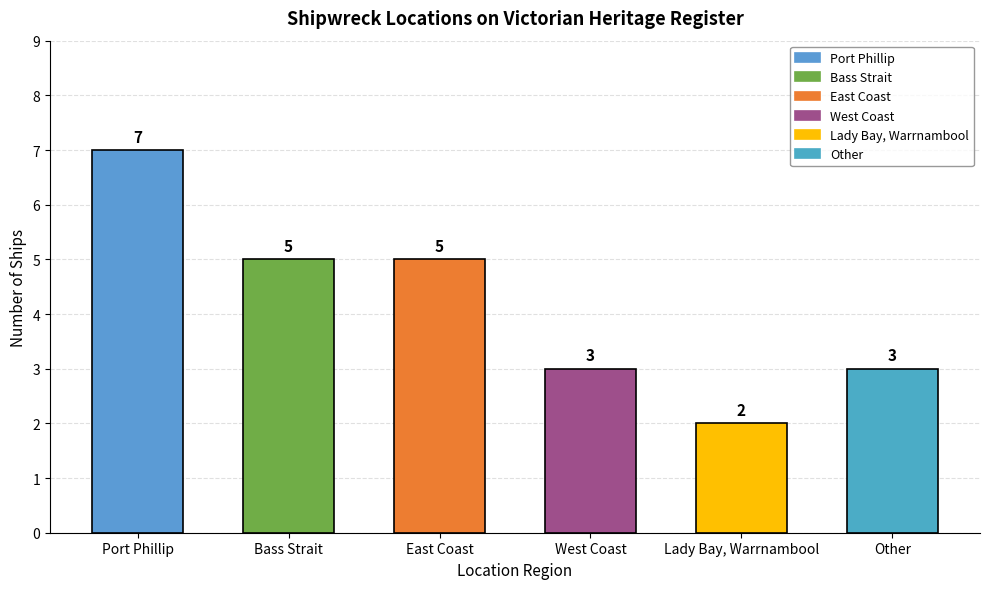

What is the sum of all values?

25